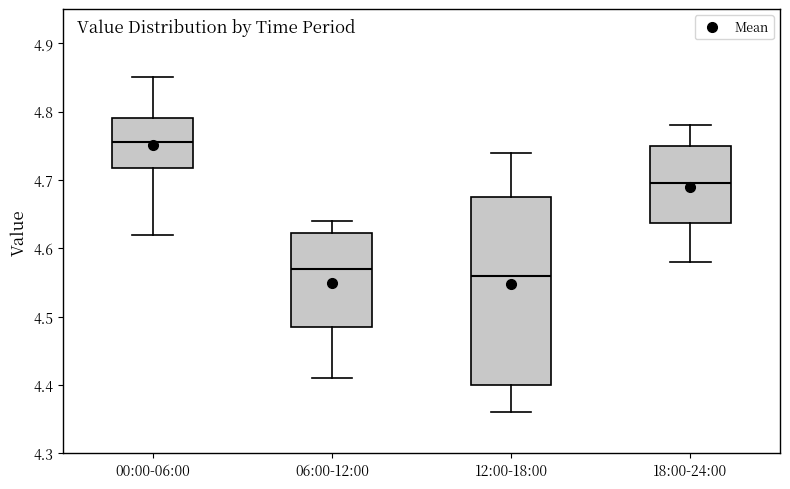

Which box is the tallest, from its lower edge to its upper edge?

12:00-18:00